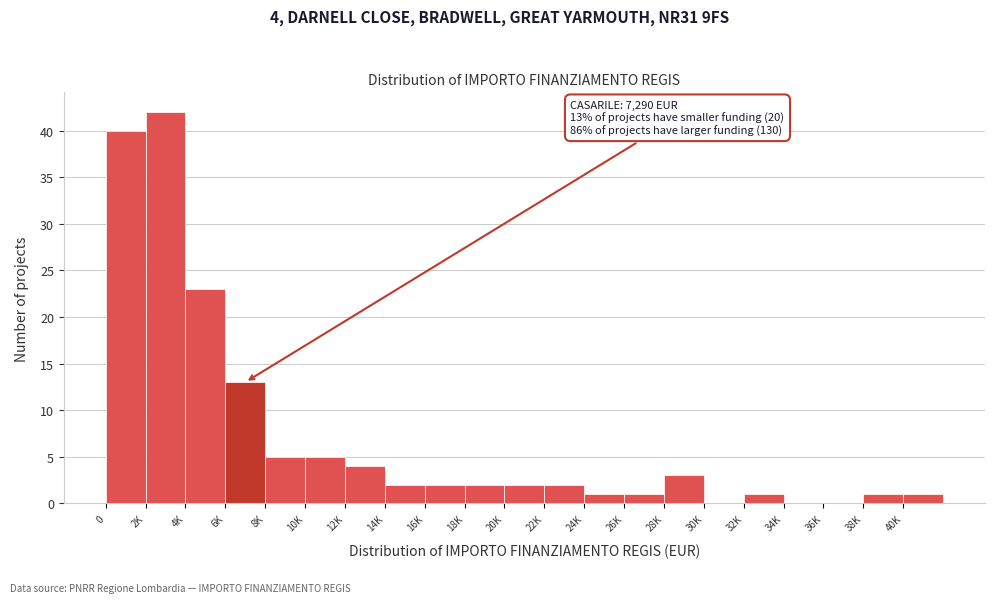

Reading left to right, list all the values displayed in this chart.

0=40	2K=42	4K=23	6K=13	8K=5	10K=5	12K=4	14K=2	16K=2	18K=2	20K=2	22K=2	24K=1	26K=1	28K=3	30K=0	32K=1	34K=0	36K=0	38K=1	40K=1